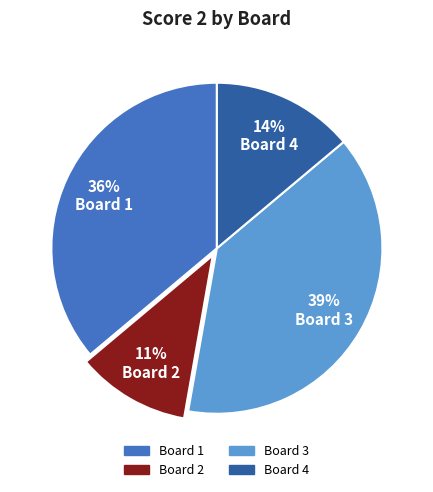

To the nearest percent, what is the average slice percentage?

25%